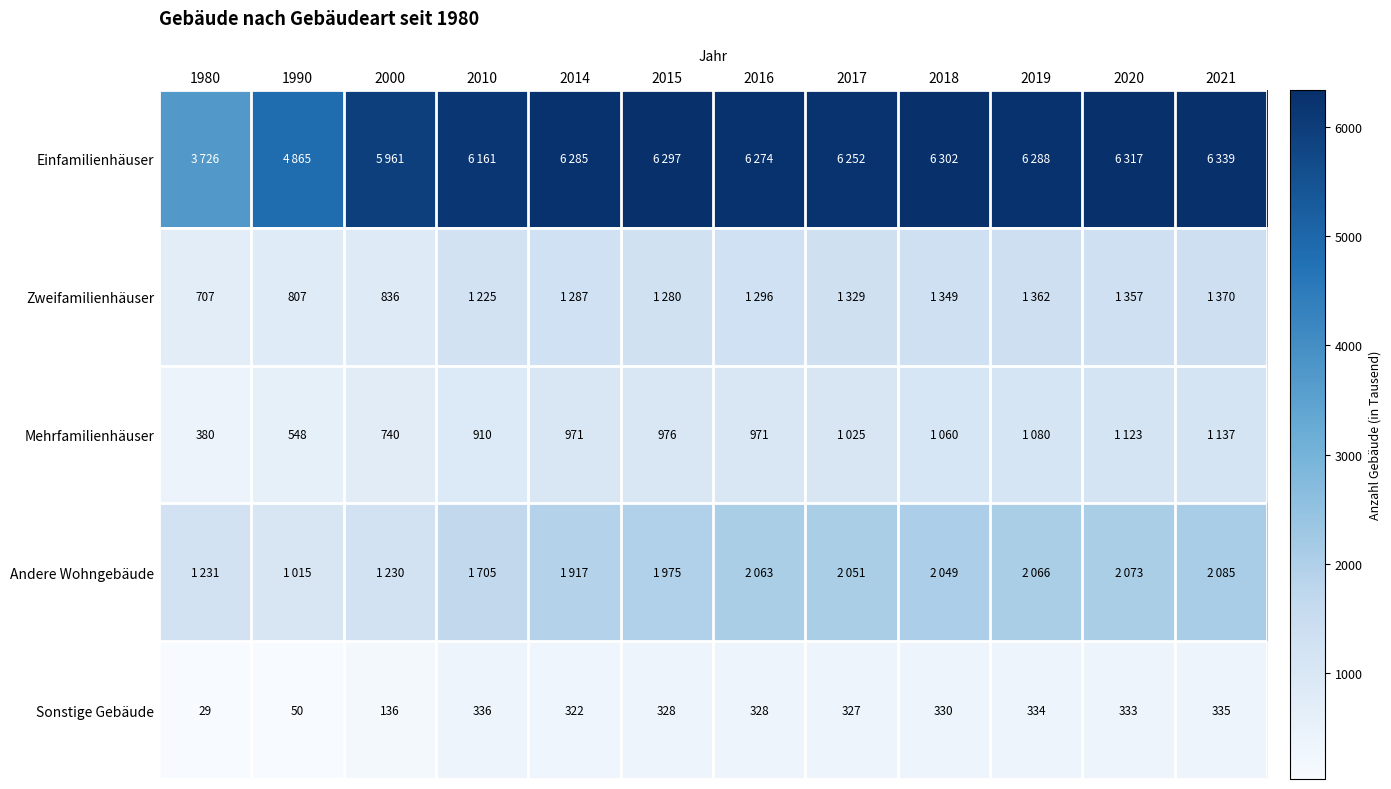

What is the difference between the maximum and minimum values in the Sonstige Gebäude series?

307